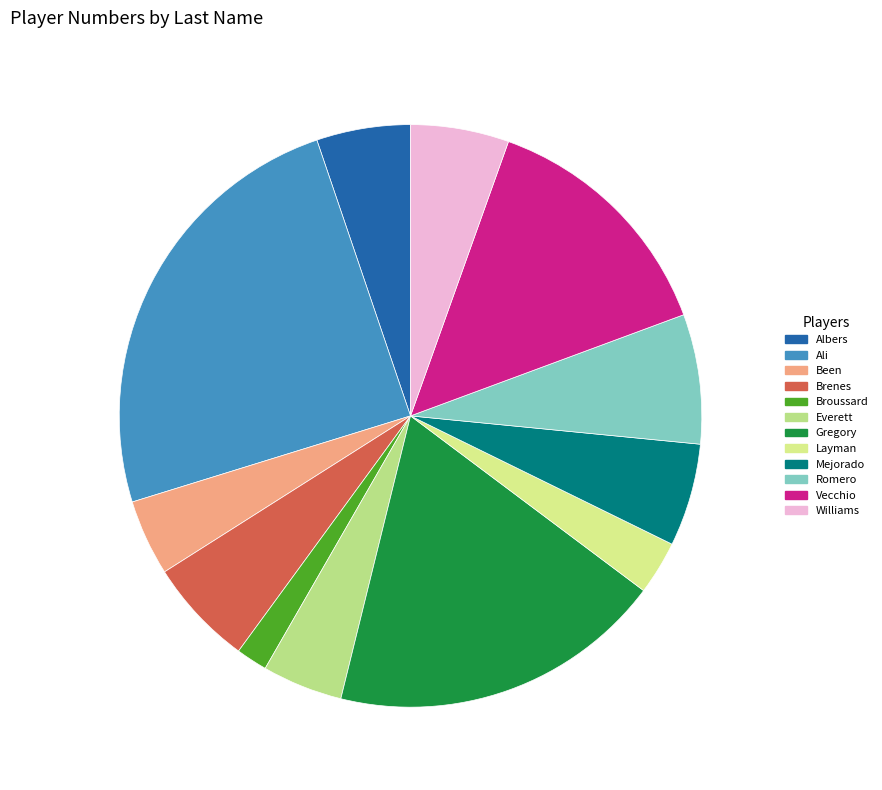

How many segments does this pie chart have?

12